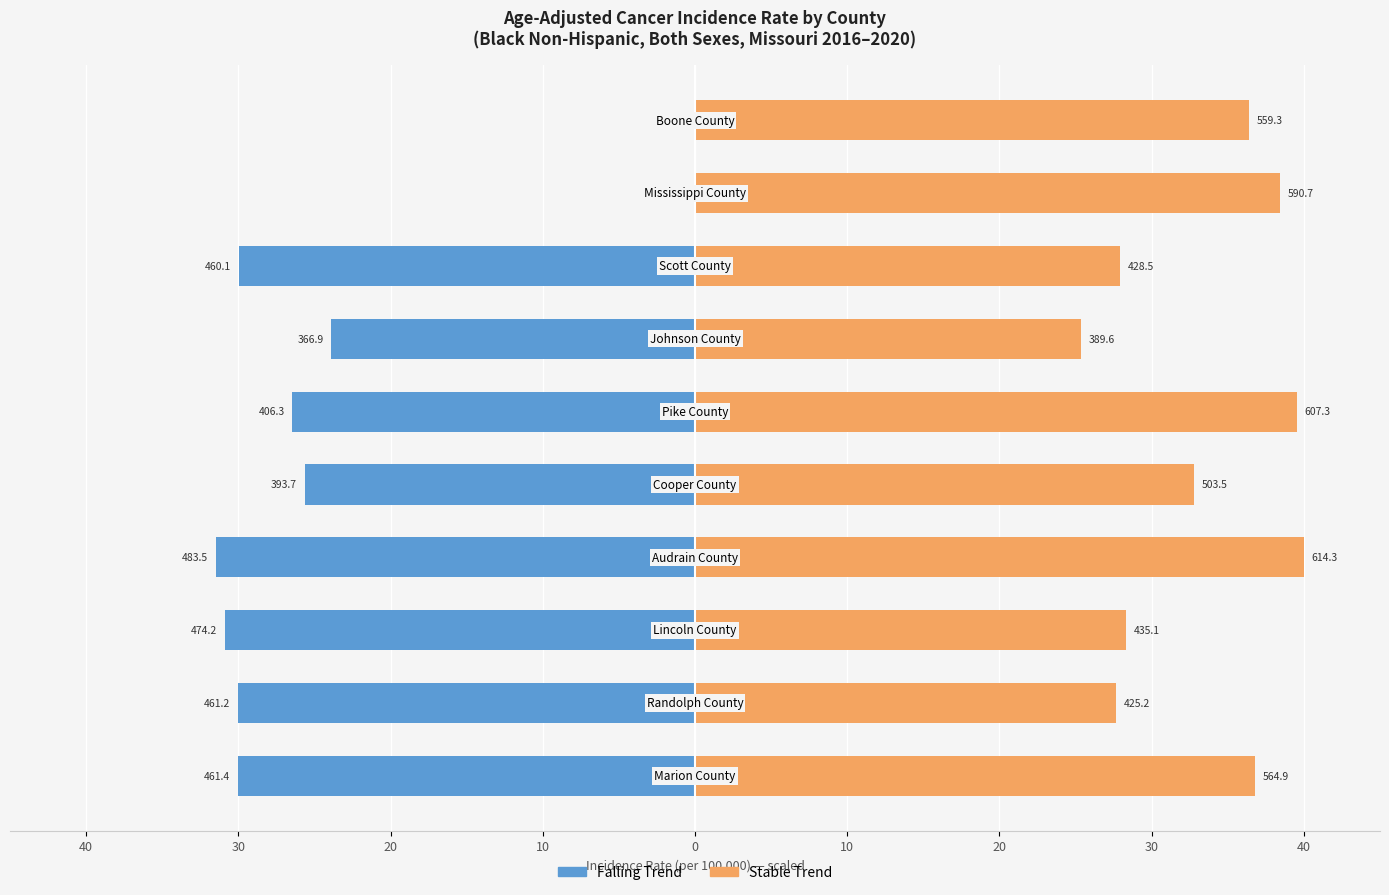

Is the value of Stable Trend at 40 greater than the value of Falling Trend at 30?

Yes